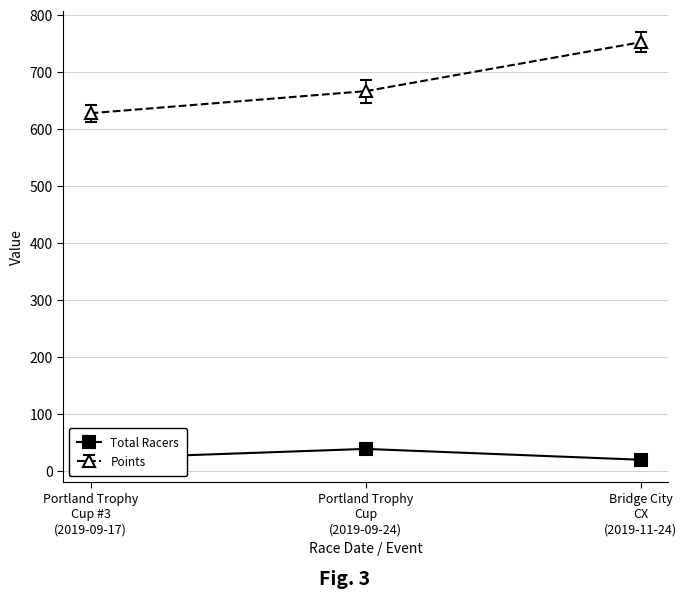

What is the difference between the maximum and minimum values in the Total Racers series?

19.0